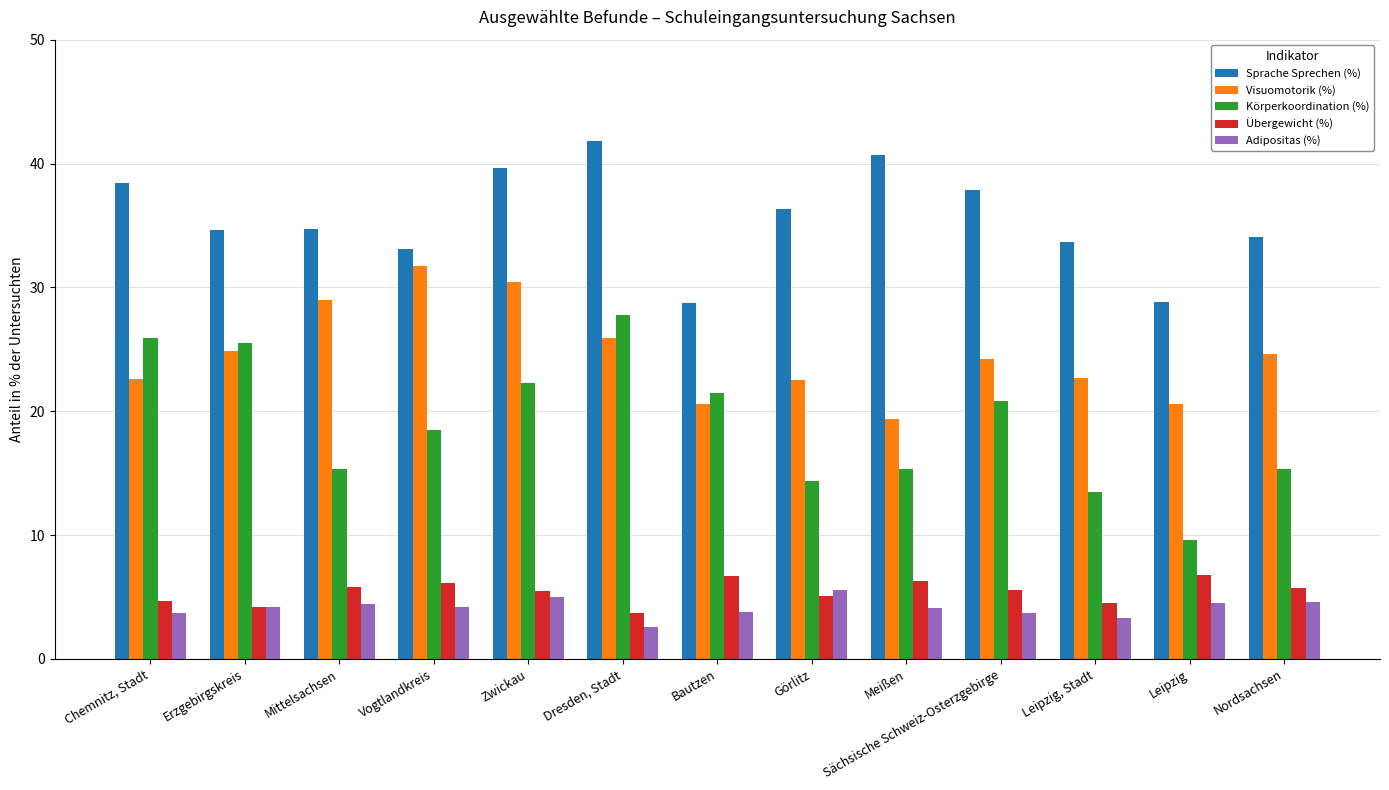

What is the maximum value for Übergewicht (%)?

6.8